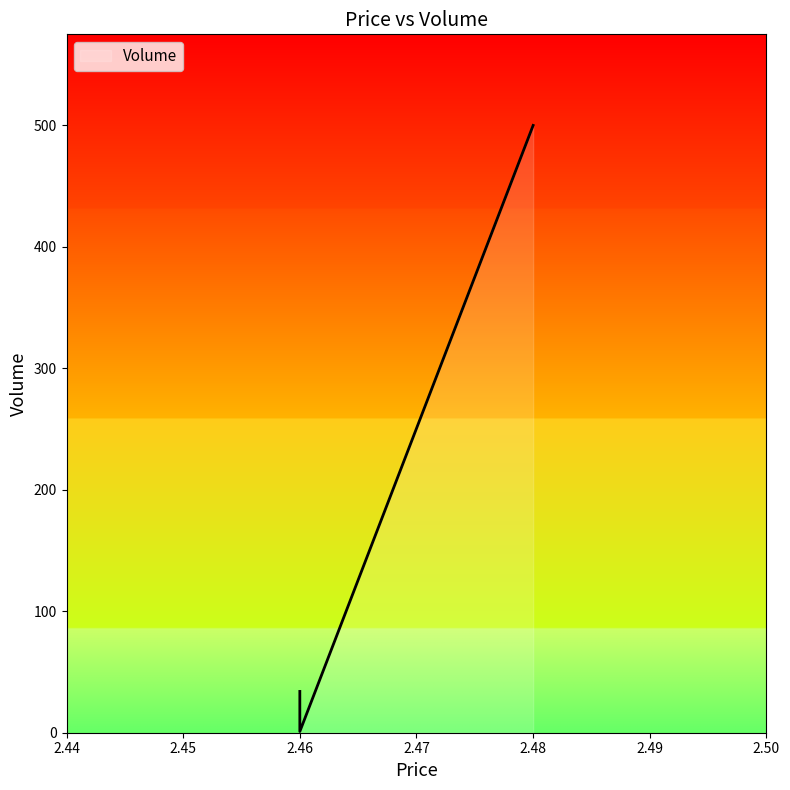

Rank the categories by value from highest to lowest.

2.48, 2.46, 2.46